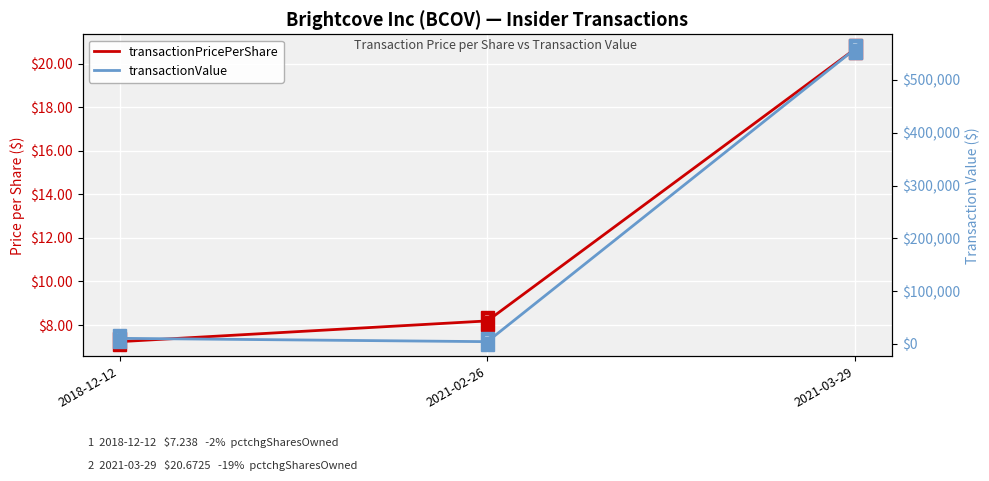

Is the value of transactionPricePerShare at 2021-02-26 greater than the value of transactionValue at 2021-02-26?

No